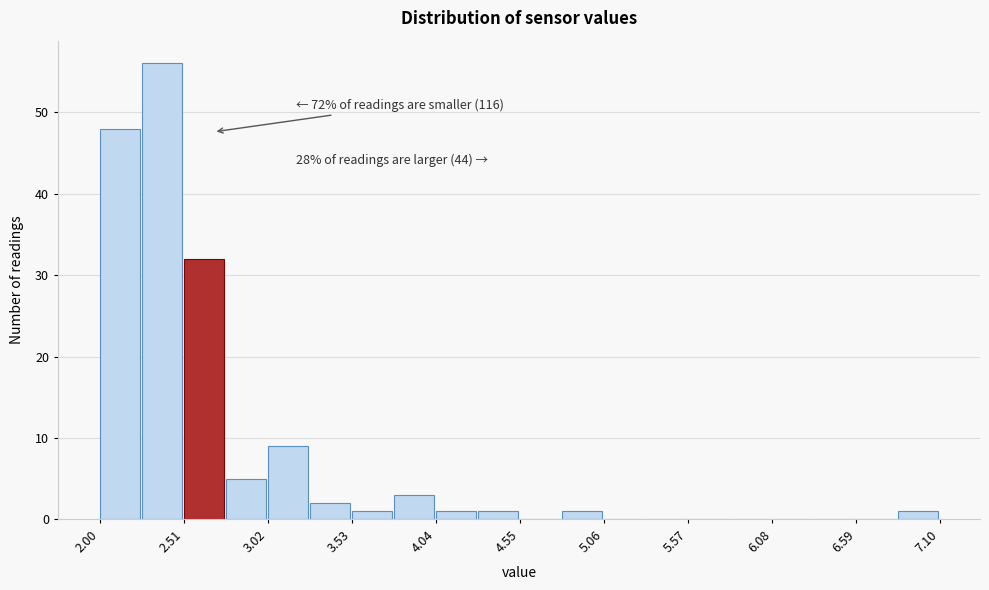

Around what value on the x-axis is the tallest bar? Give the approximate position of its centre, as read against the axis.

2.4